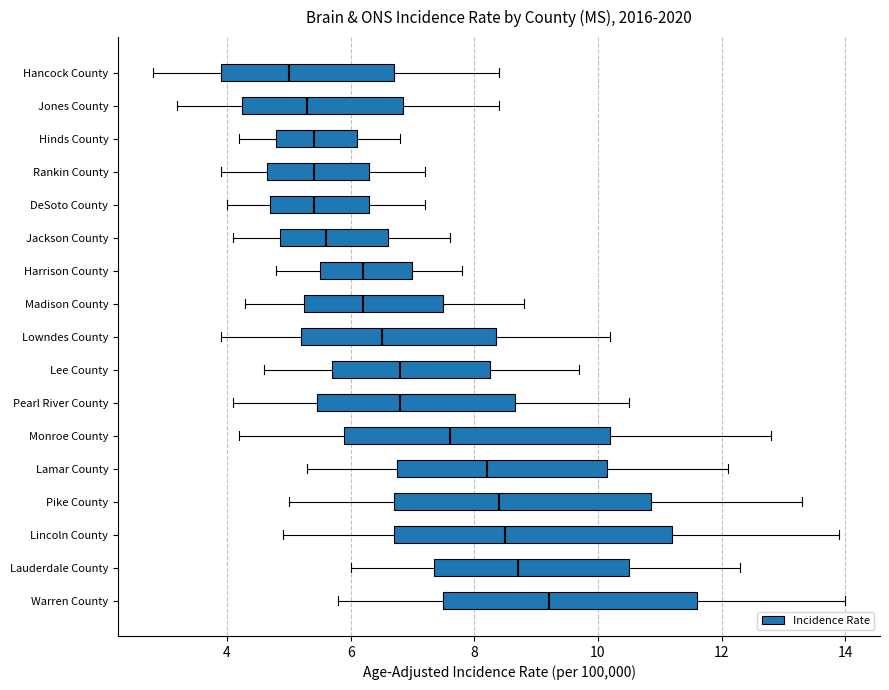

Which box is the widest, from its left edge to its right edge?

Lincoln County